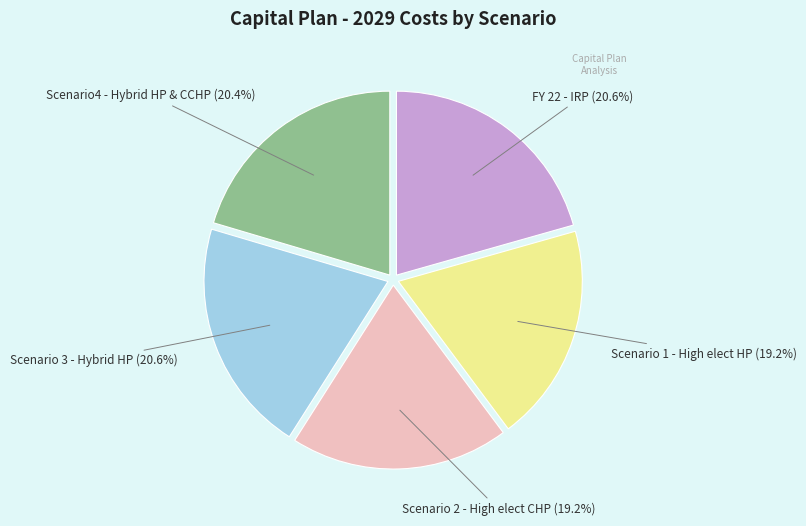

Is there a majority slice in this chart?

No